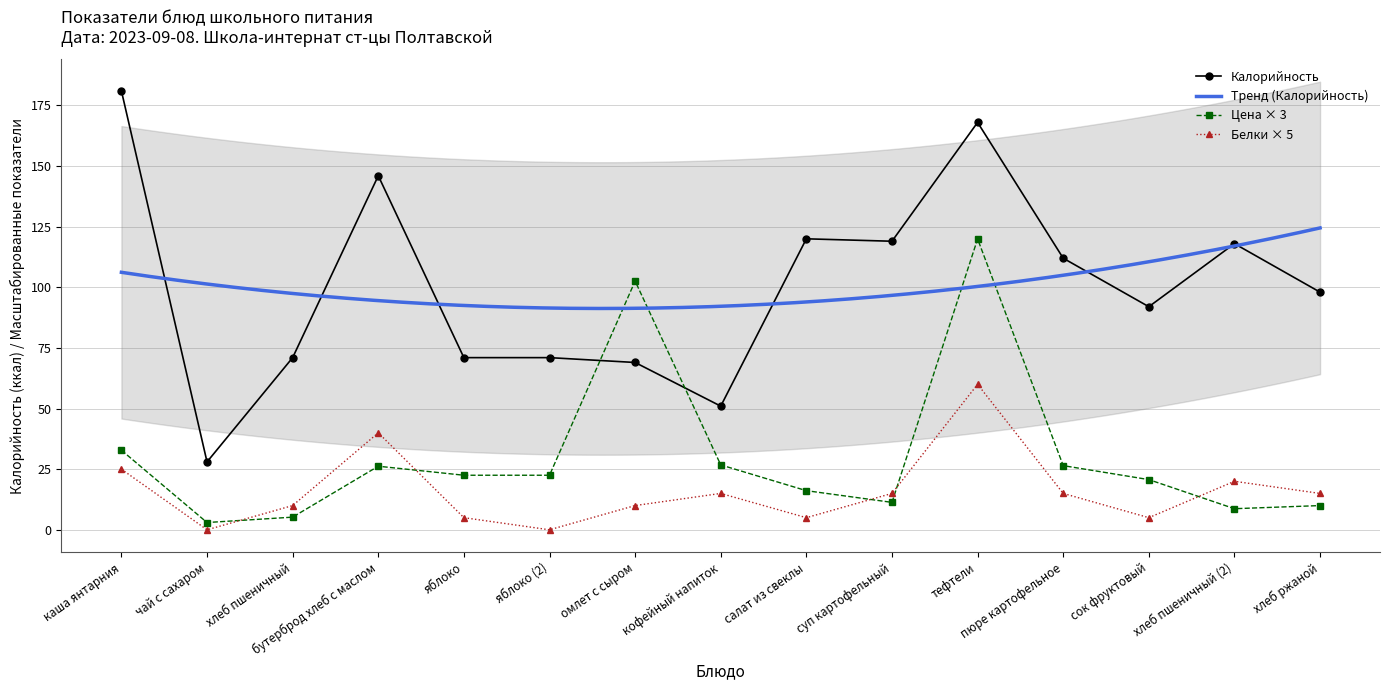

Between which two adjacent categories do Цена and Калорийность first intersect?

яблоко (2) and омлет с сыром